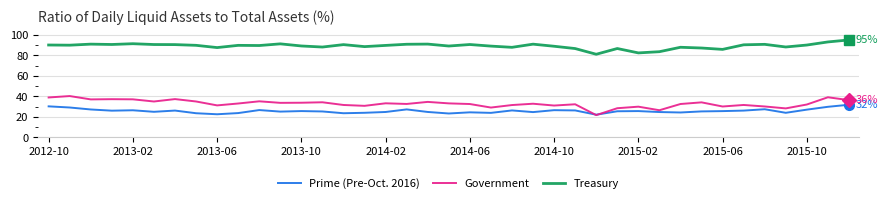

True or false: Government and Treasury cross at least once.

False